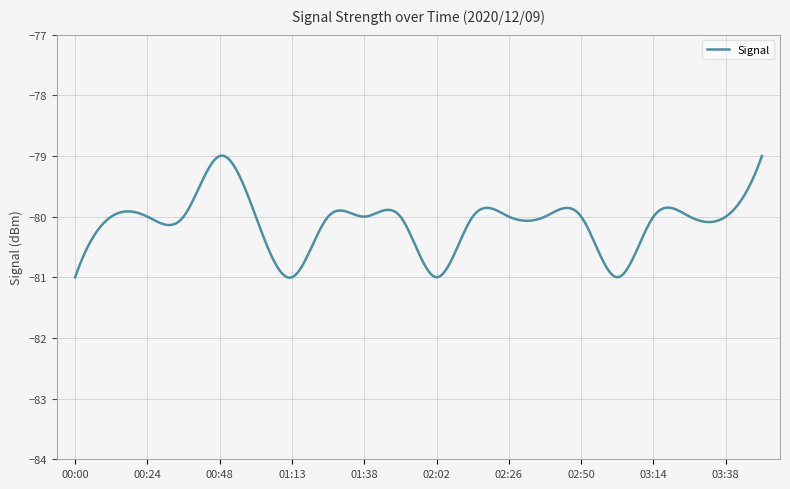

What is the greatest value displayed?

-79.0